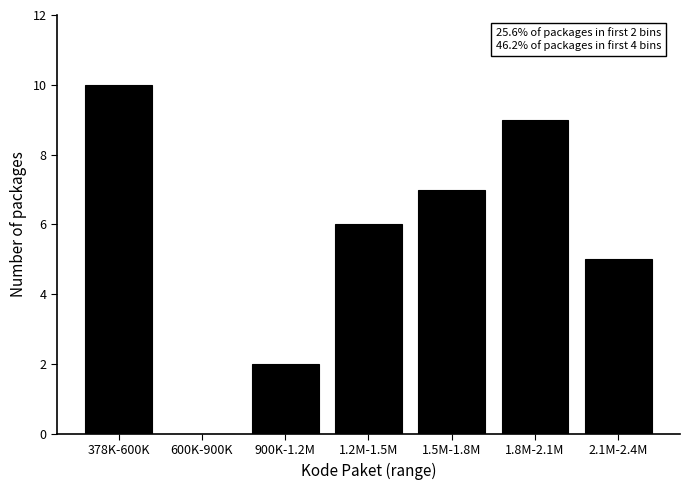

Reading right to left, extract all data points from this chart.

2.1M-2.4M=5	1.8M-2.1M=9	1.5M-1.8M=7	1.2M-1.5M=6	900K-1.2M=2	600K-900K=0	378K-600K=10